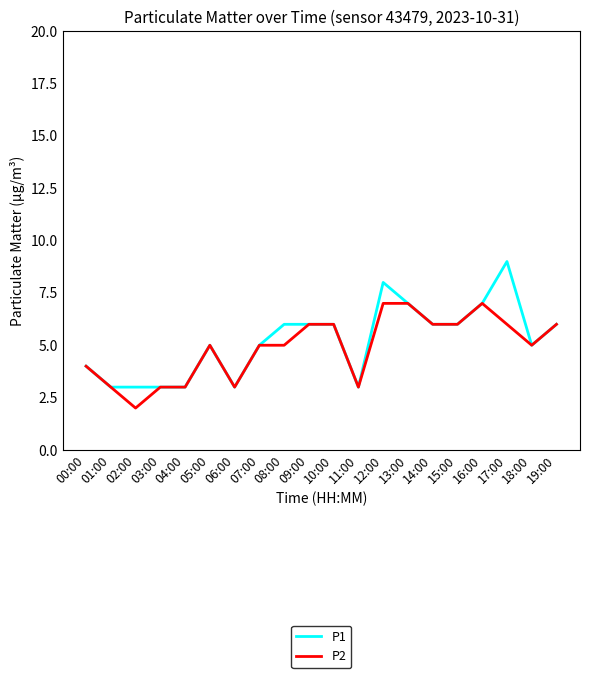

Which series has the largest range (max minus min)?

P1